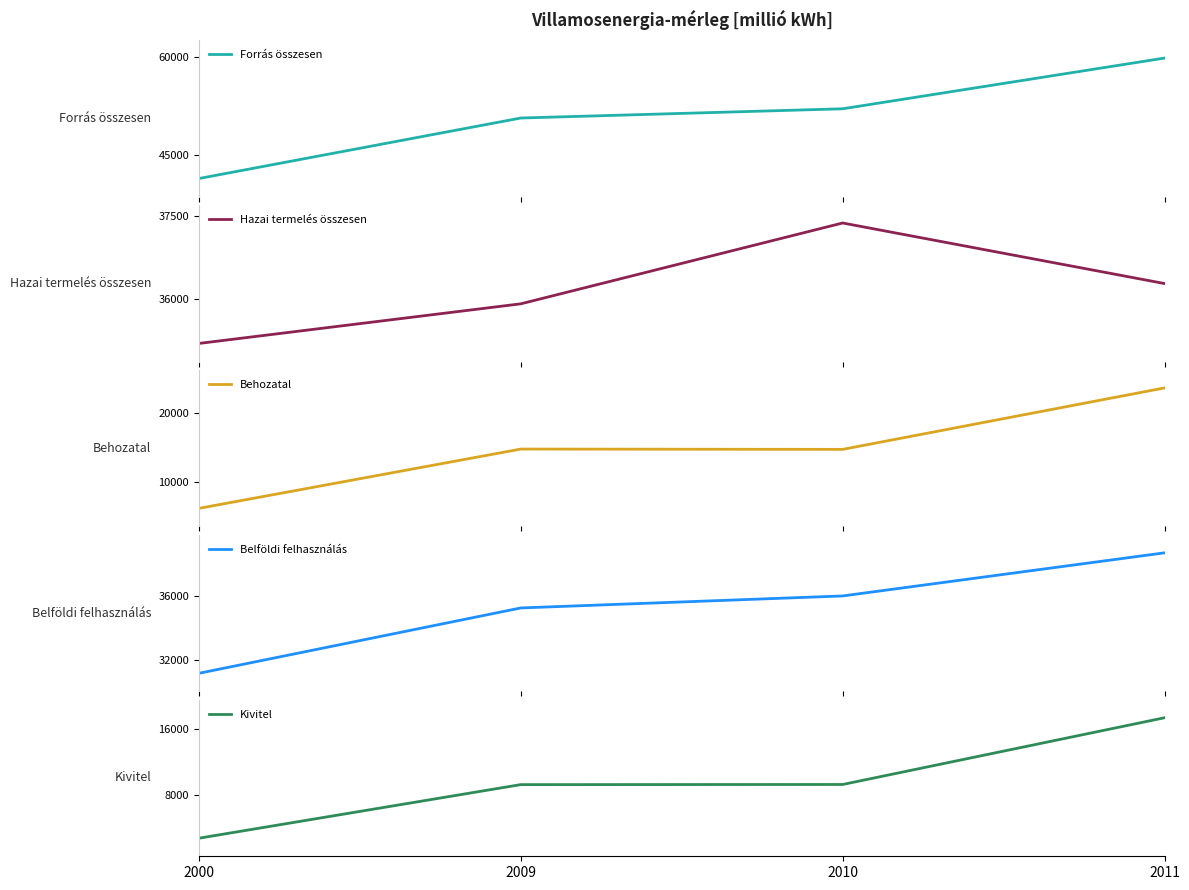

Which category has the highest value across all series?

2011